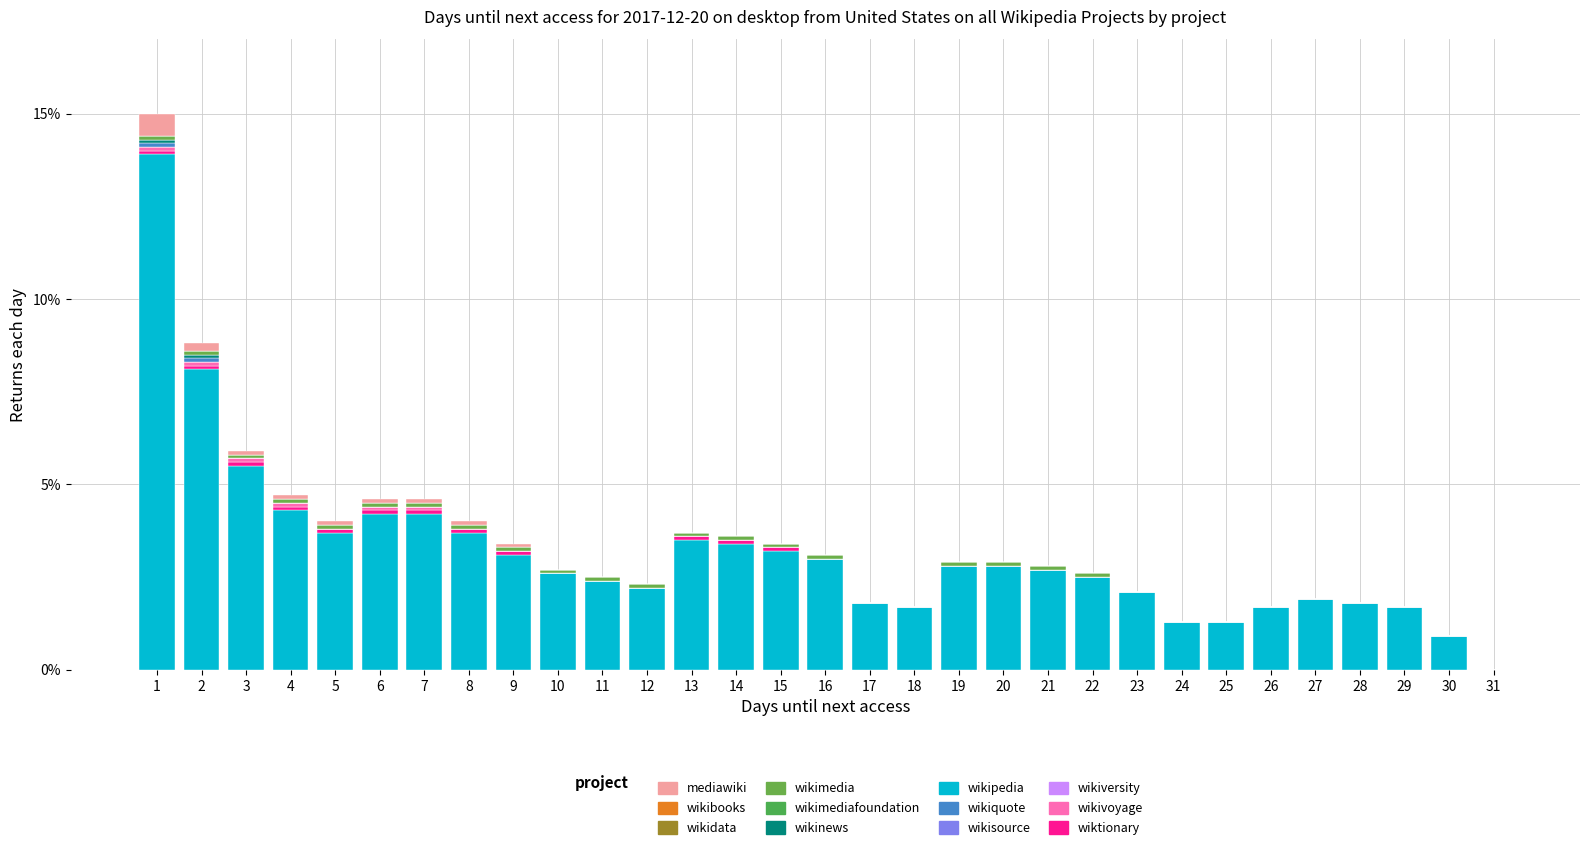

Count the number of data series in this chart.

7